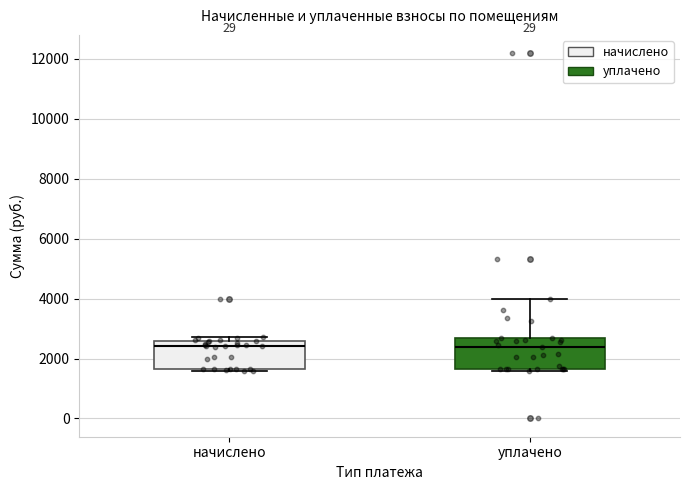

Where is the lower edge of the box for начислено on the y-axis? The values are not printed on the chart, so give them approximately, as read against the axis.

1600